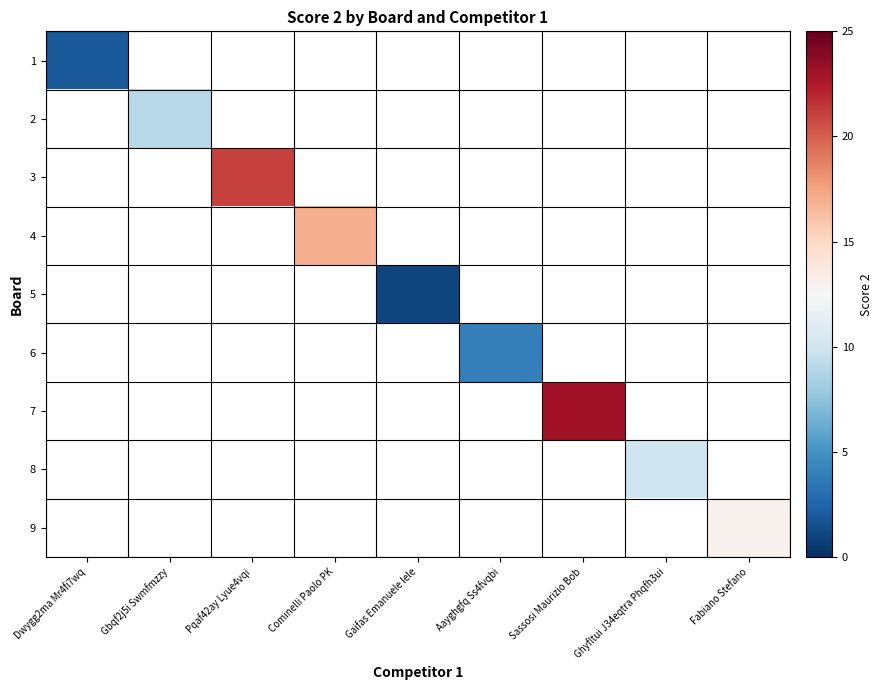

Which has a higher value, Gbqf2j5i Swmfmzzy or Pqaf42ay Lyue4vqi?

Pqaf42ay Lyue4vqi